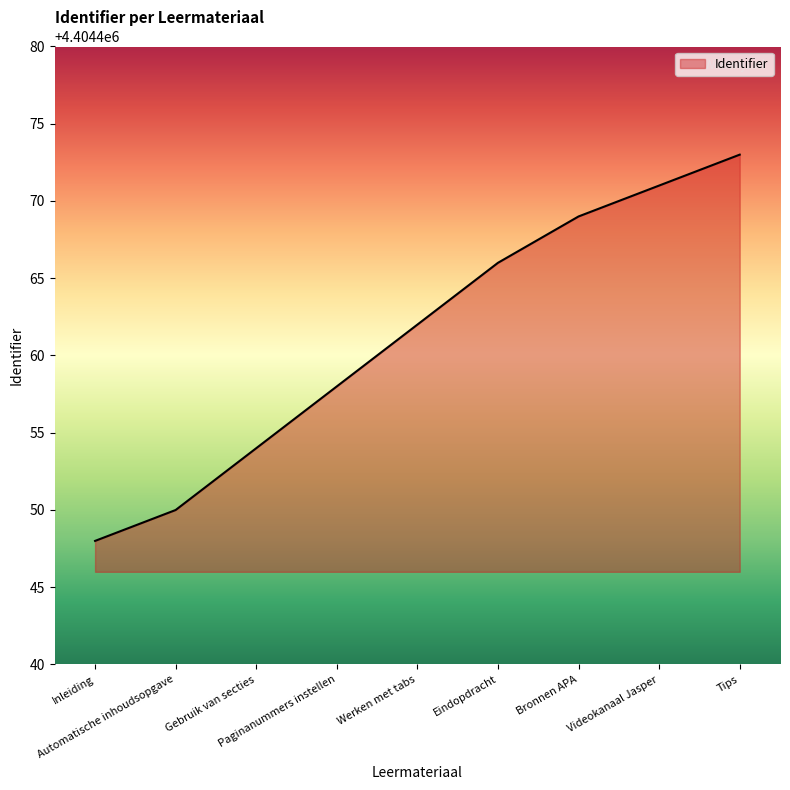

What is the sum of all values?

39640151